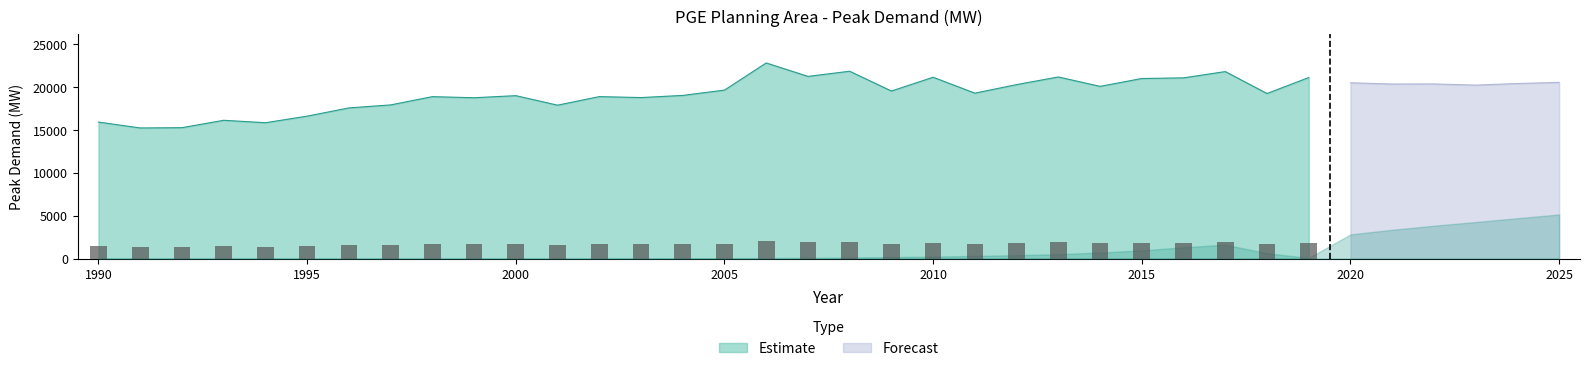

Are the bars horizontal?

No